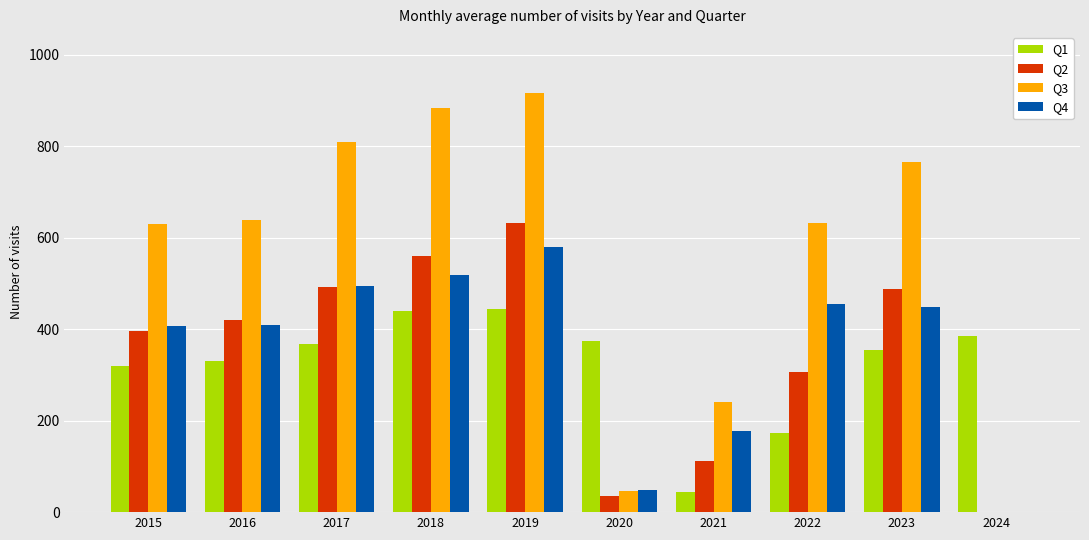

Are the bars horizontal?

No